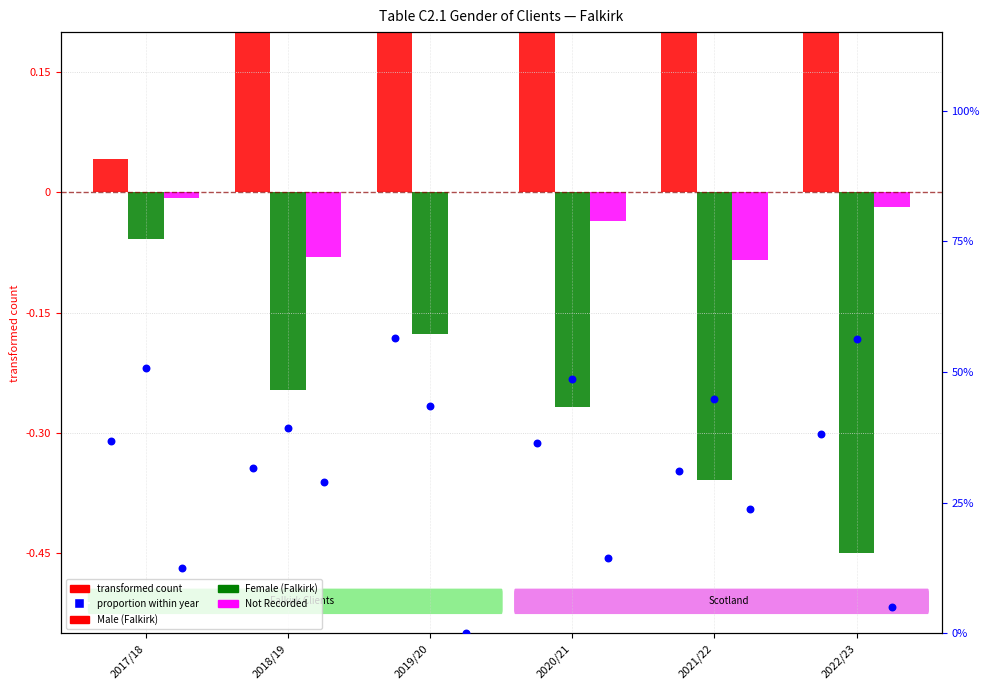

Which series contains the highest Y value?

Male proportion %